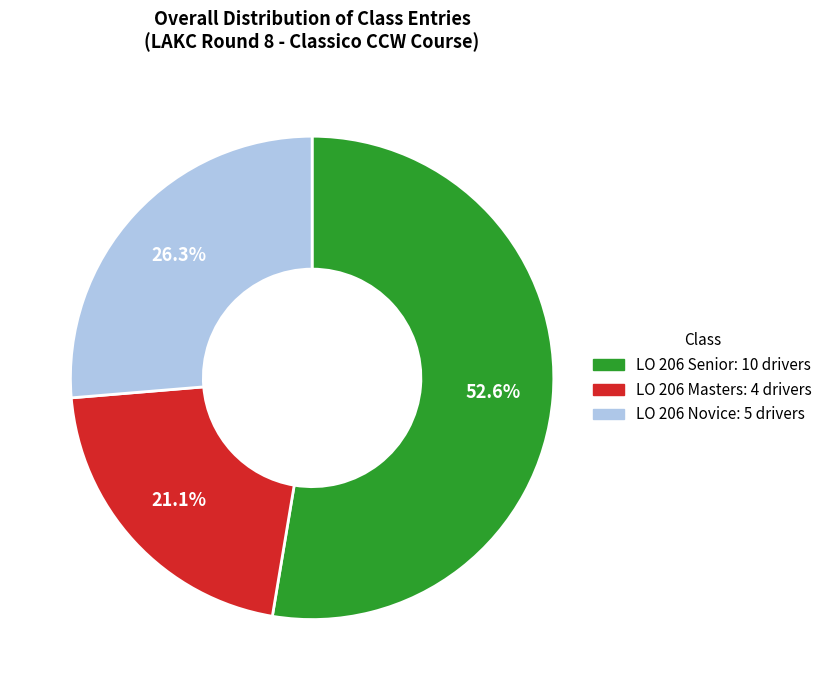

To the nearest percent, what is the average slice percentage?

33%